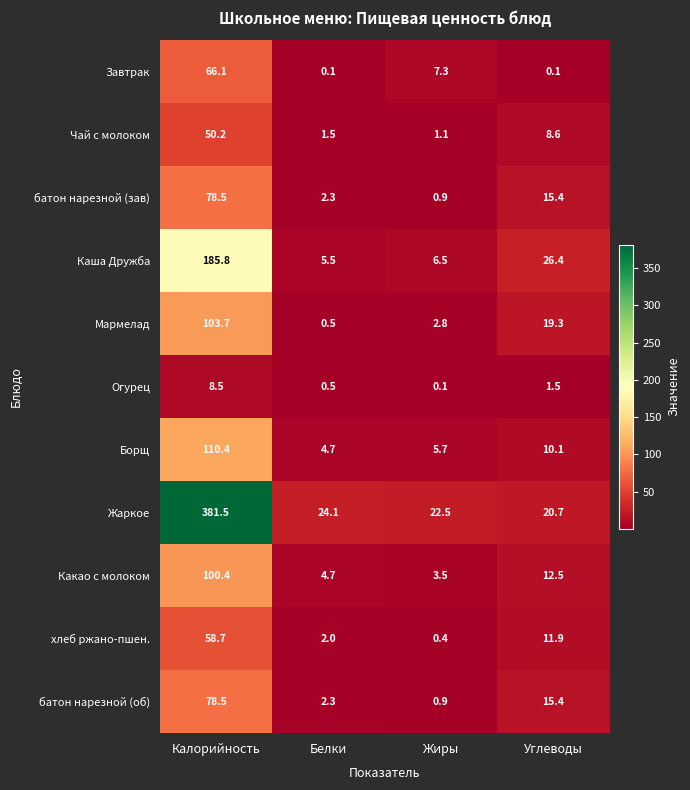

What is the difference between the батон нарезной (зав) values at Углеводы and Белки?

13.1